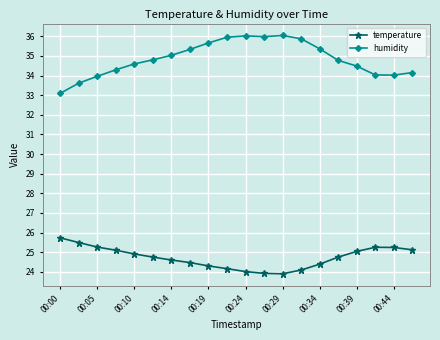

Which series has the largest range (max minus min)?

humidity